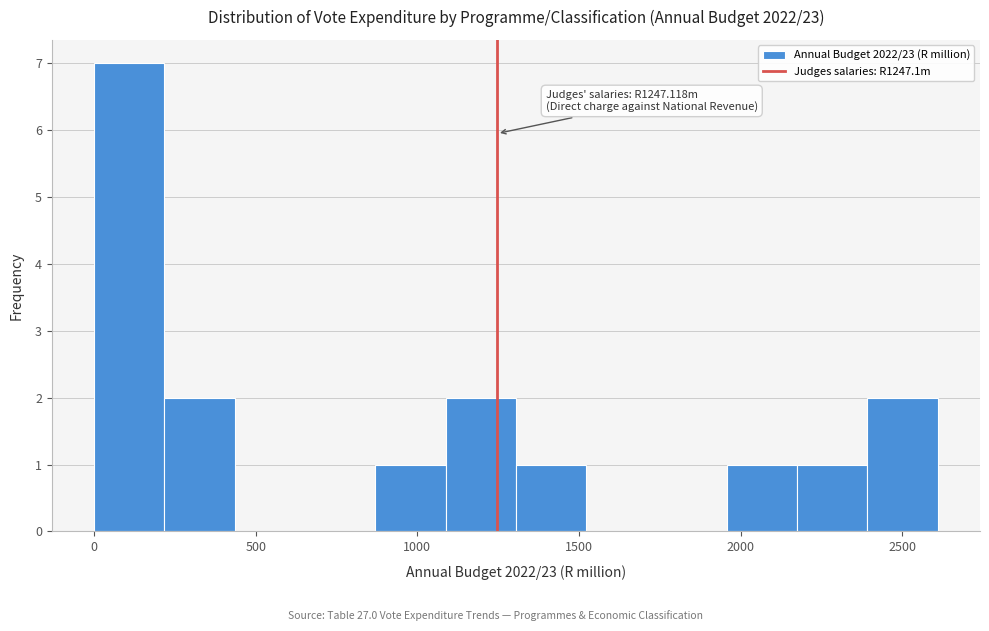

Over which range of the x-axis is the bar tallest?

0 to 200